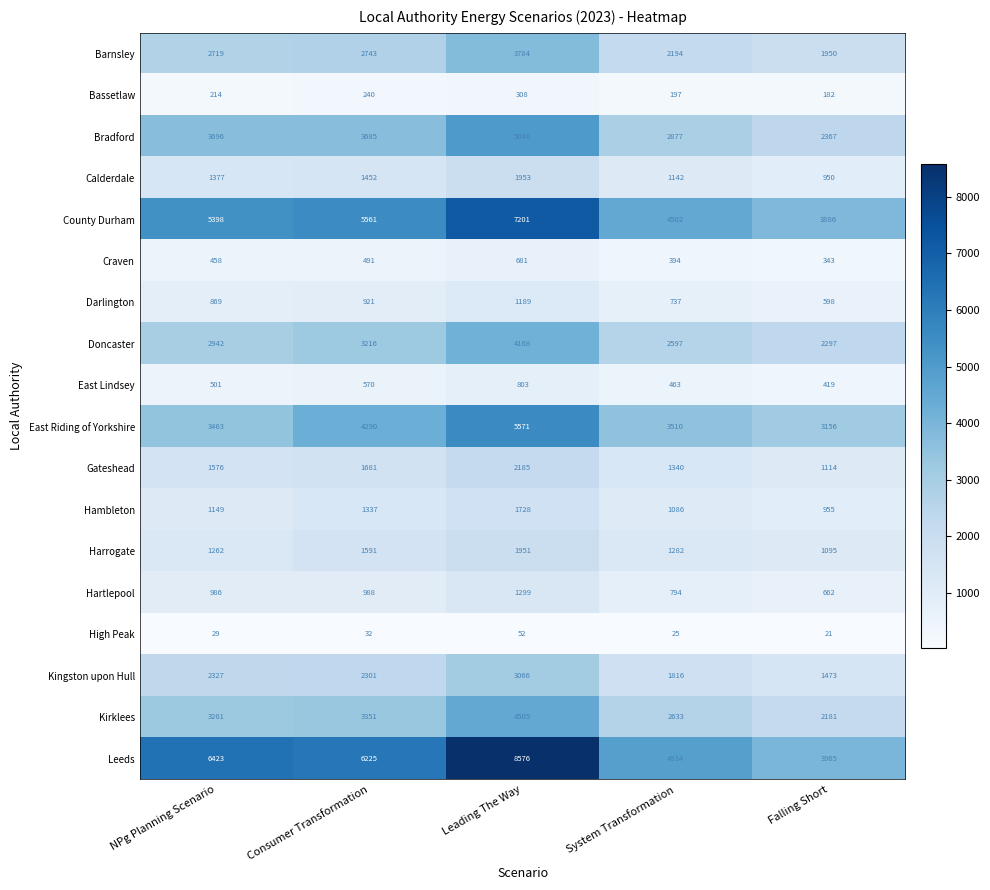

Which series has the largest range (max minus min)?

Leeds